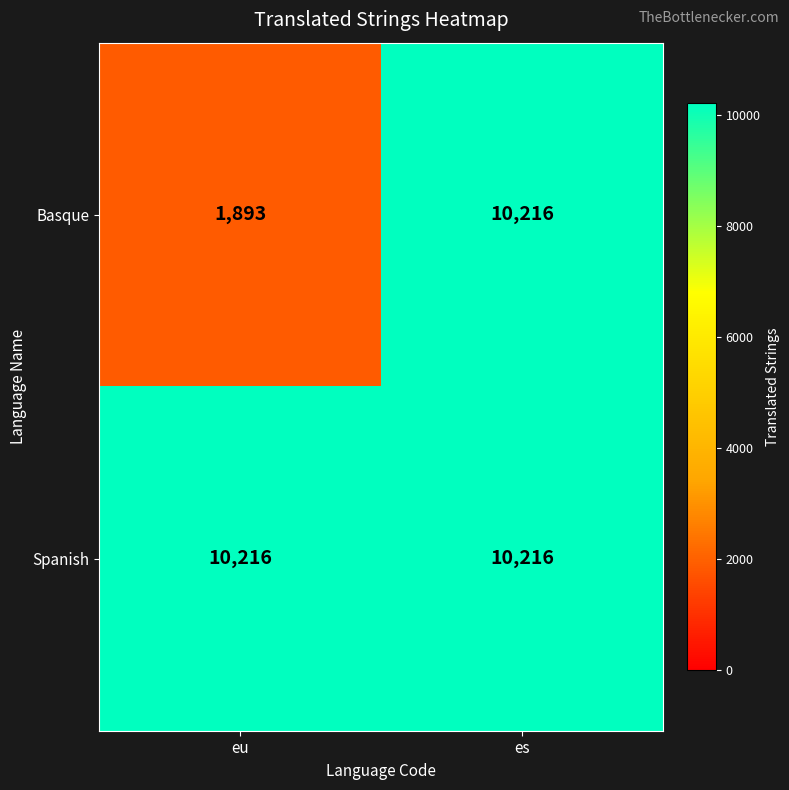

At how many categories does at least one series exceed 2760?

2